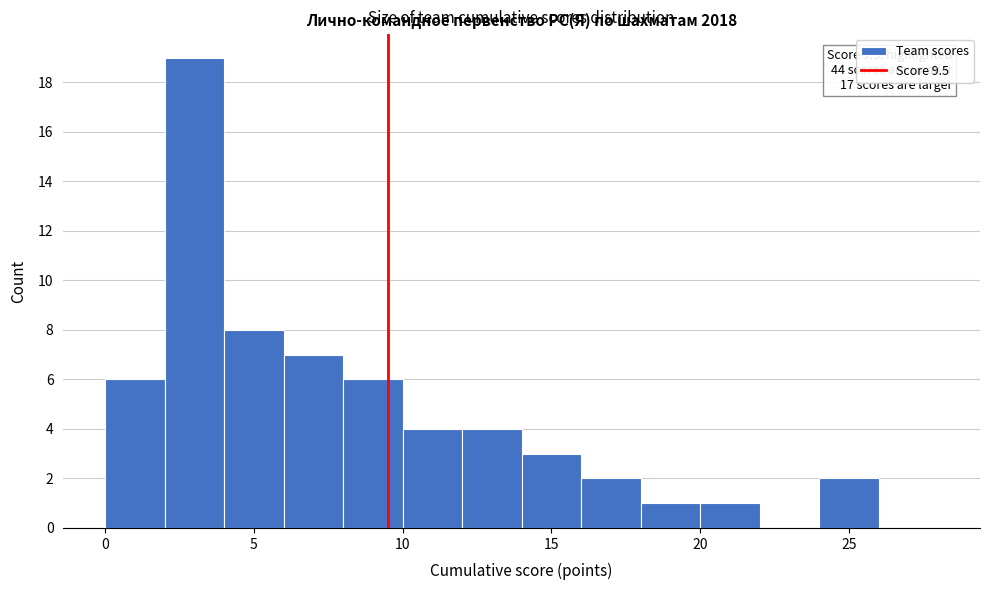

Which range on the x-axis has the tallest bar?

2 to 4